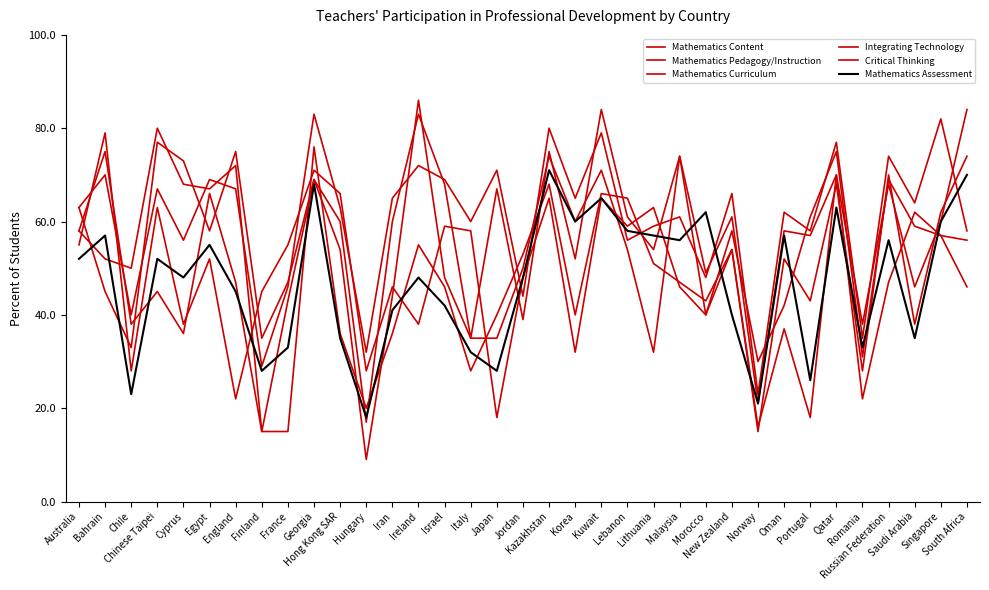

Does the chart have visible grid lines?

No